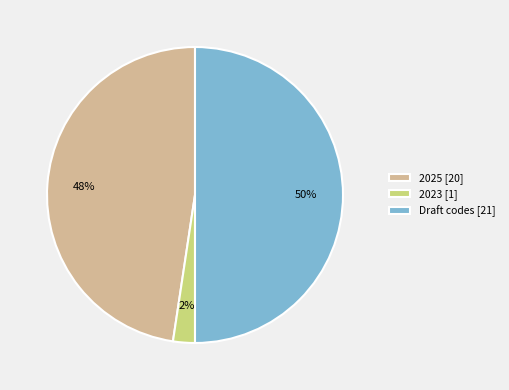

To the nearest percent, what portion does Draft codes [21] represent?

50%